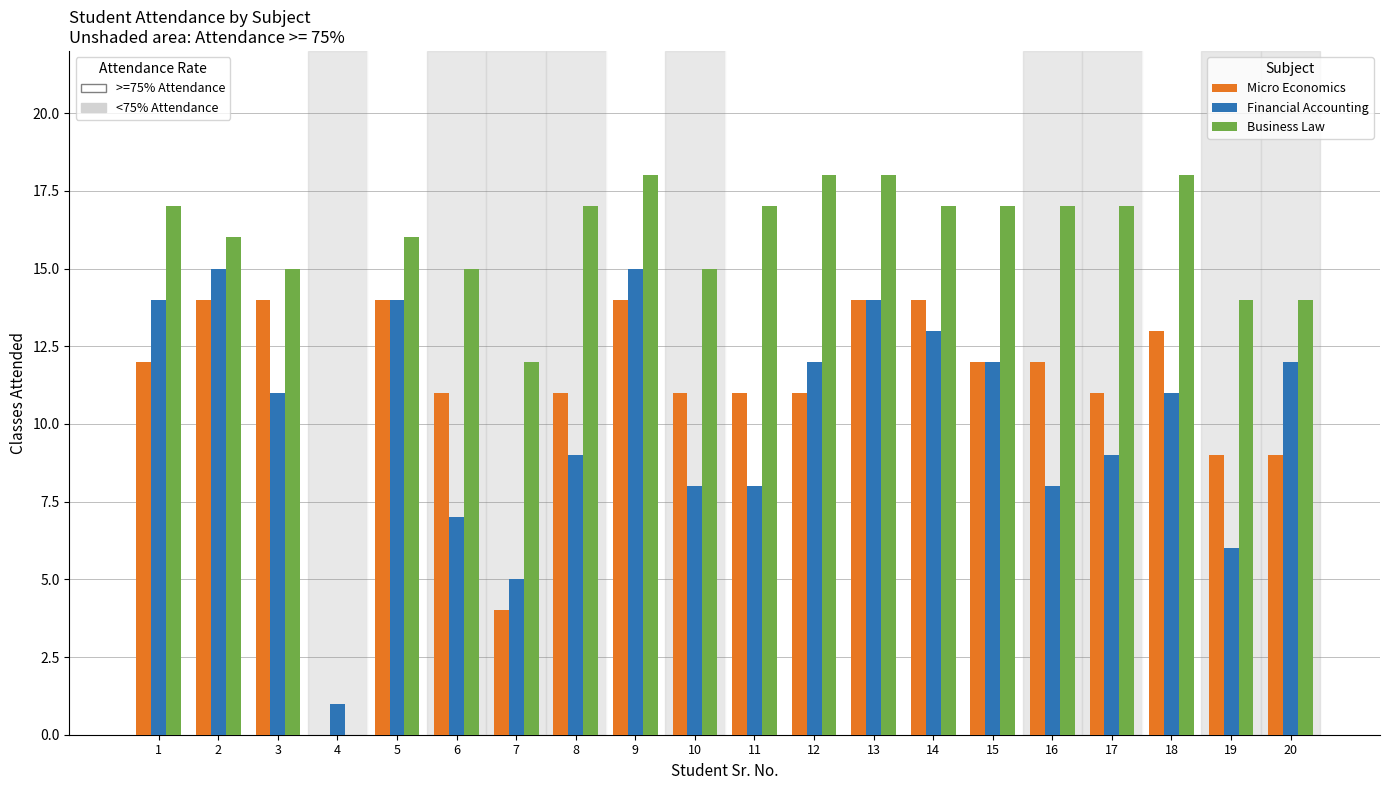

What is the greatest value displayed?

18